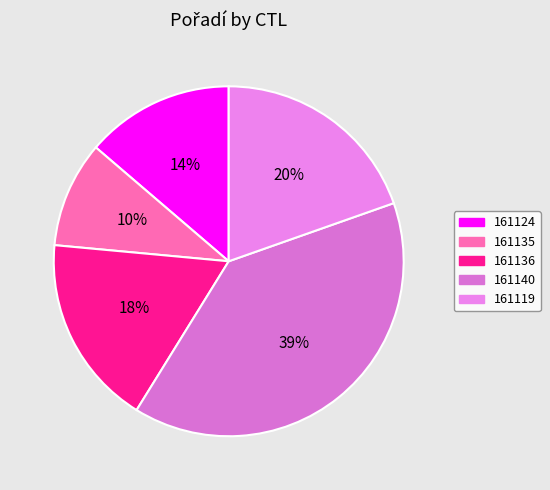

Is the sum of 161135 and 161140 greater than half?

No